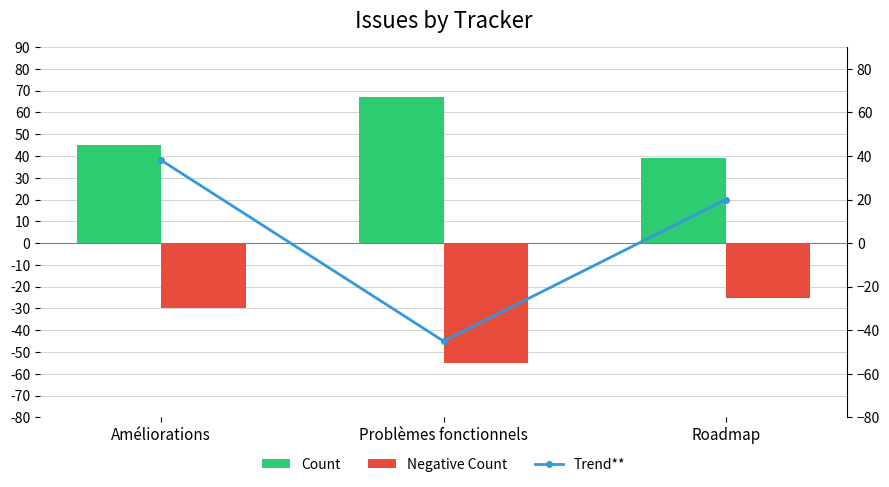

What is the spread (max minus min) of values at Améliorations?

75